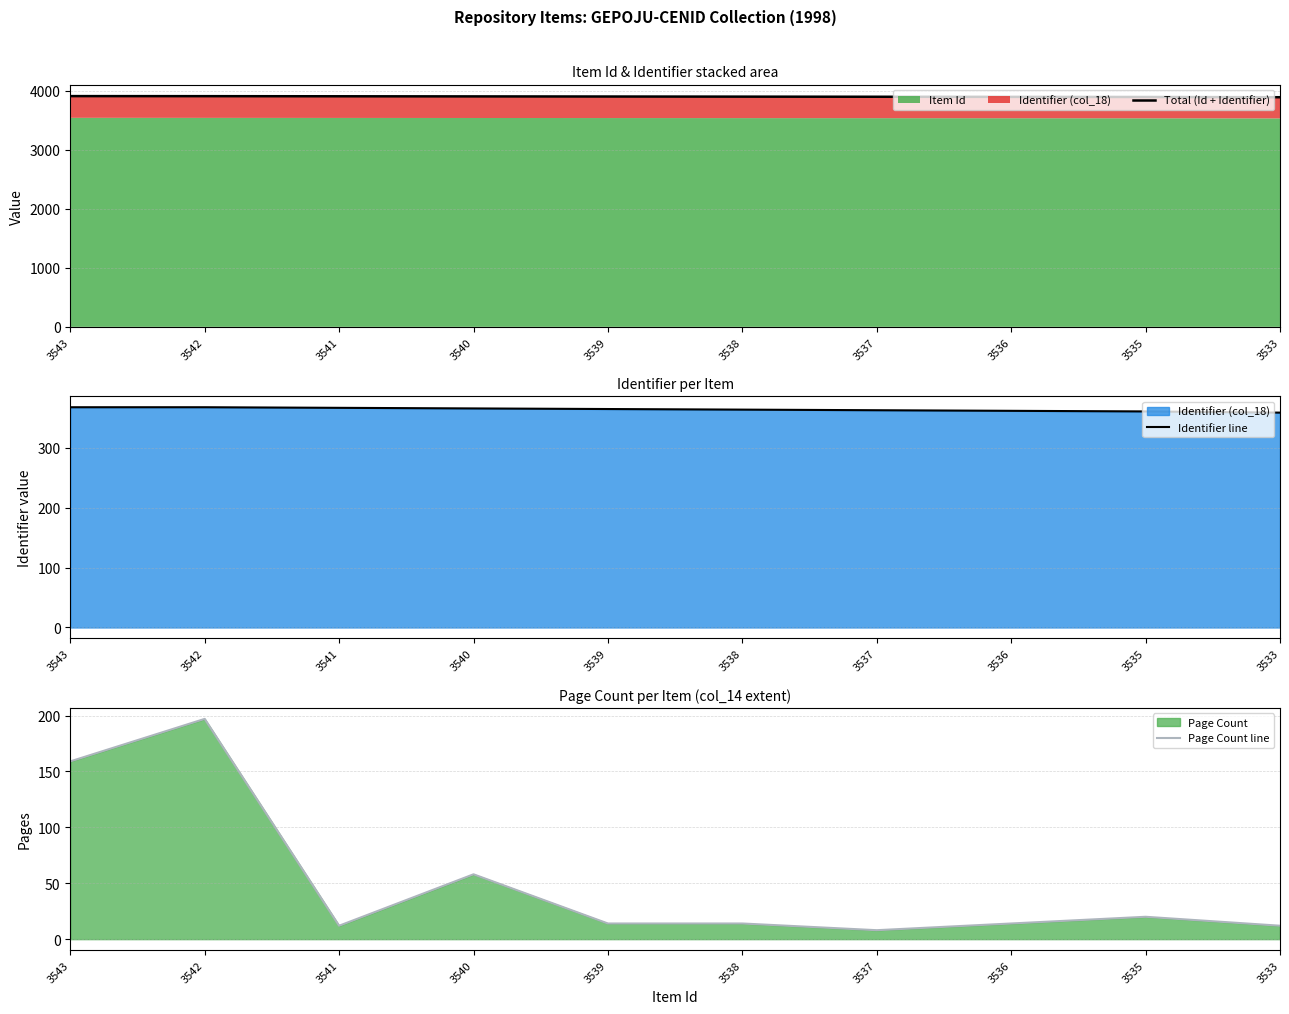

Reading left to right, transcribe all the data shown in this chart.

Total (Id + Identifier): 3911	3910	3908	3906	3904	3902	3900	3898	3896	3892
Identifier line: 368	368	367	366	365	364	363	362	361	359
Page Count line: 159	197	12	58	14	14	8	14	20	12